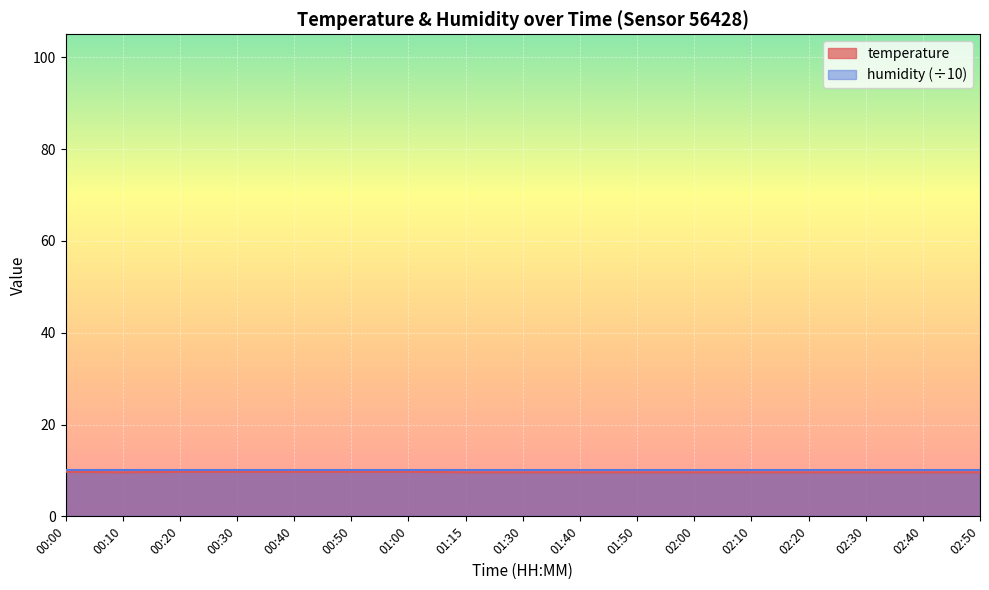

Rank the categories by value from highest to lowest.

00:00, 00:20, 00:30, 00:40, 00:50, 01:00, 00:10, 01:15, 01:30, 01:40, 01:50, 02:00, 02:10, 02:20, 02:30, 02:40, 02:50